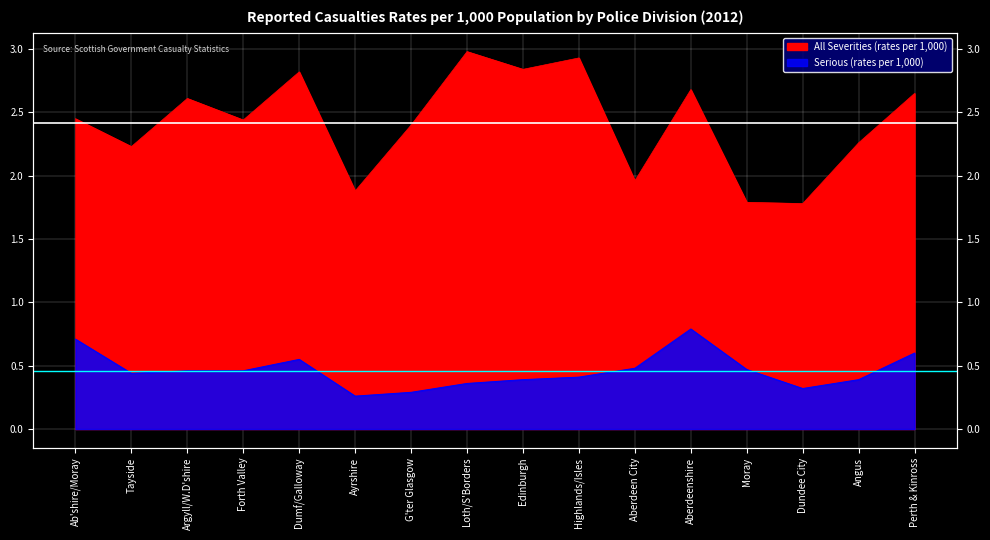

What is the difference between the maximum and minimum values in the All severities rates per 1,000 series?

1.2